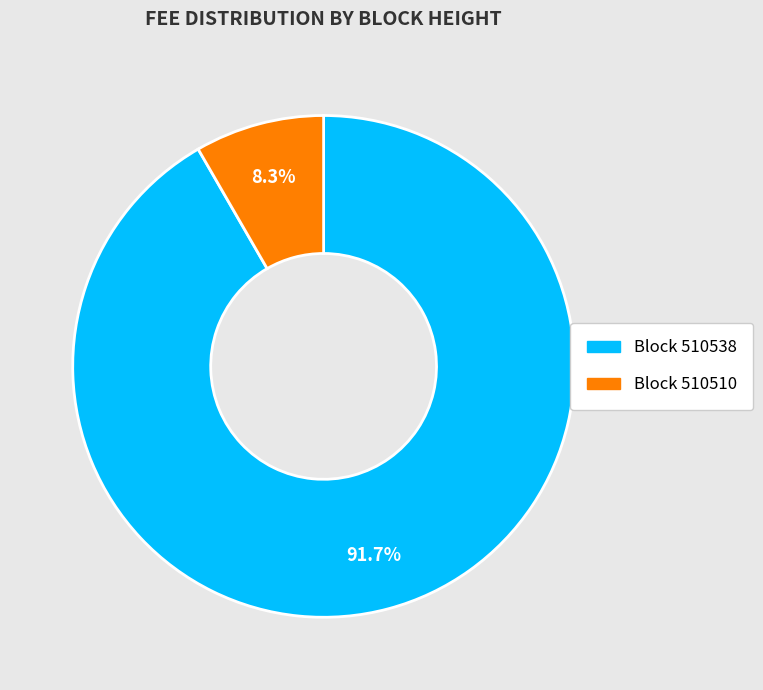

Count the number of slices in the pie.

2